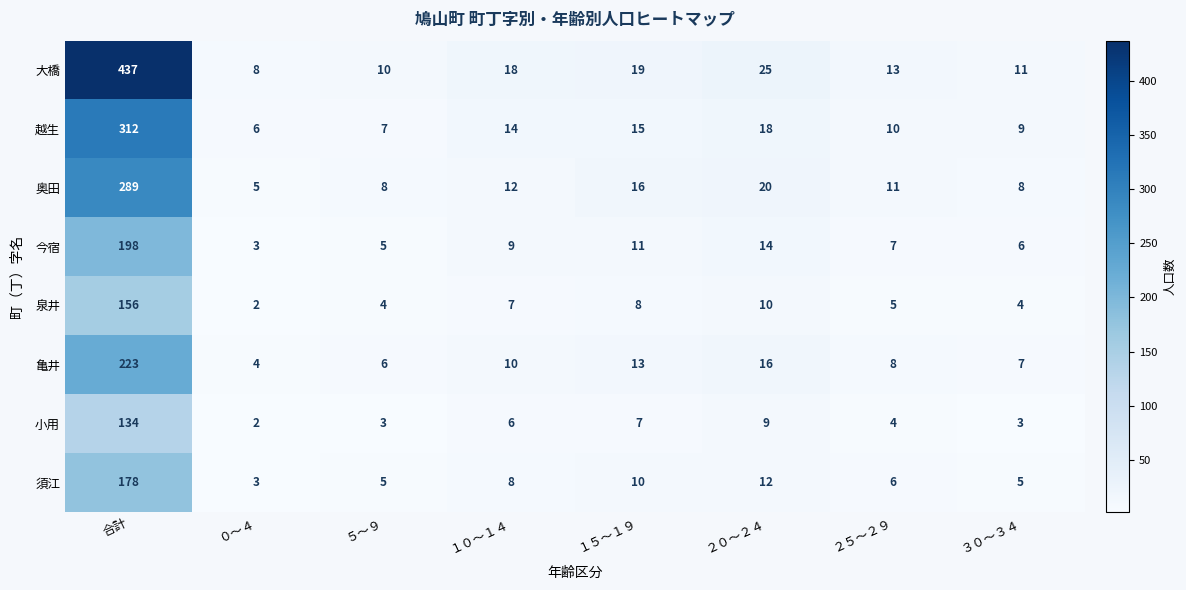

What is the total value across all series at ５～９?

48